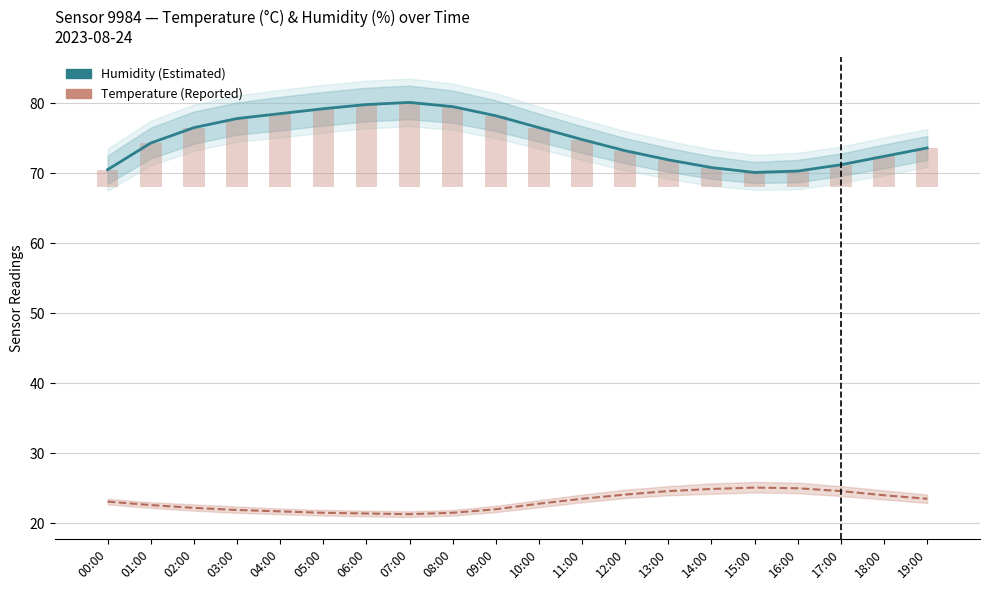

Which series has the widest spread of values?

Humidity (Estimated)